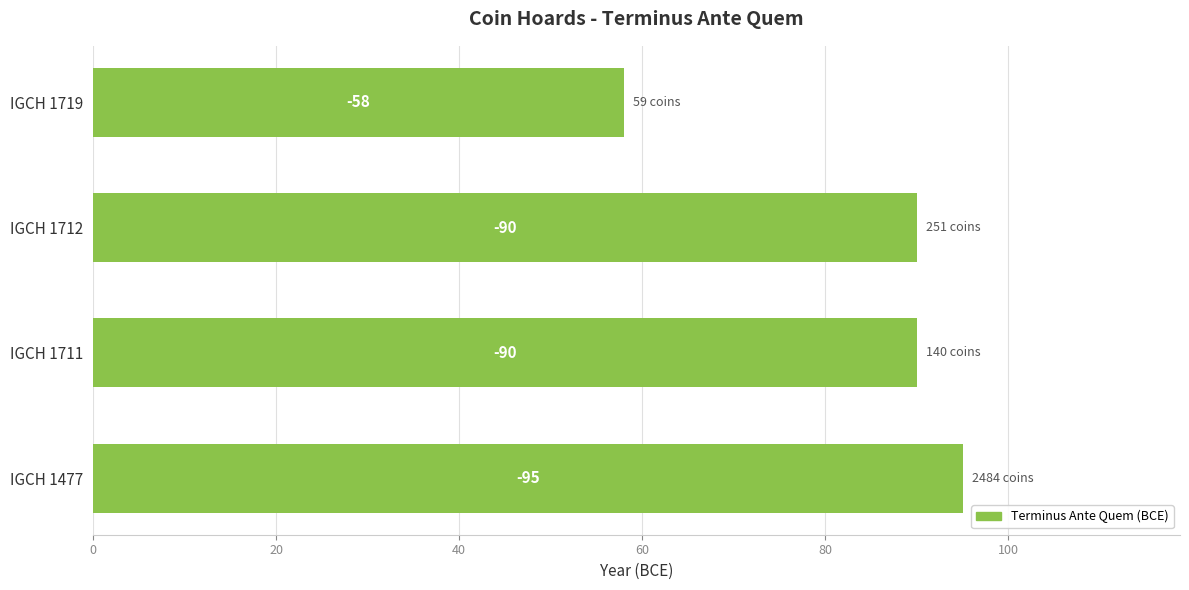

Does the chart contain any negative values?

No